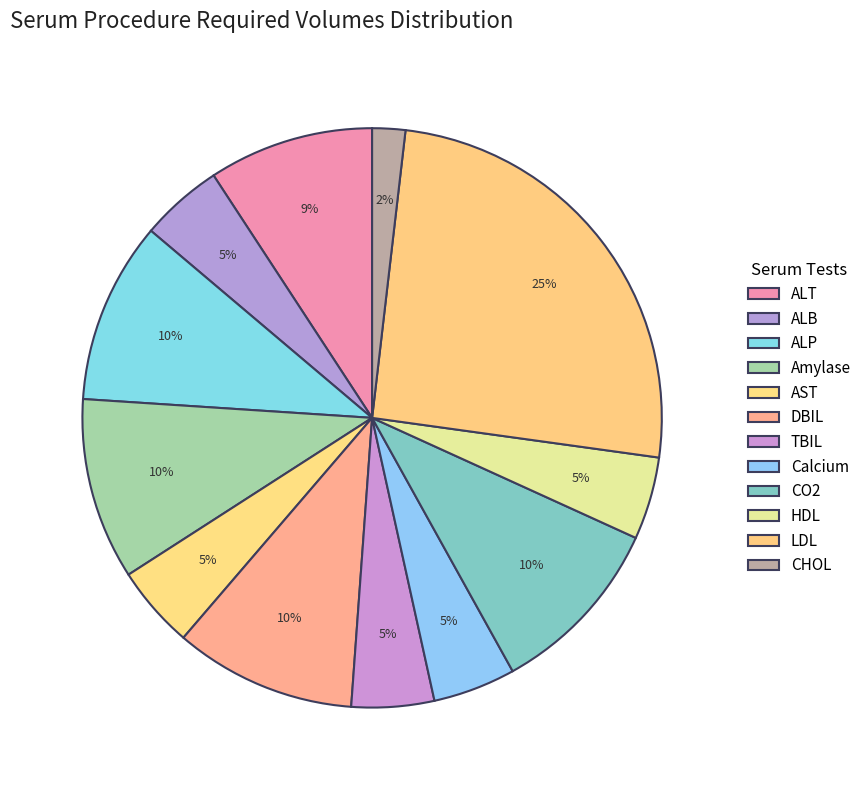

Which category has the biggest portion of the pie?

Cholesterol (LDL)